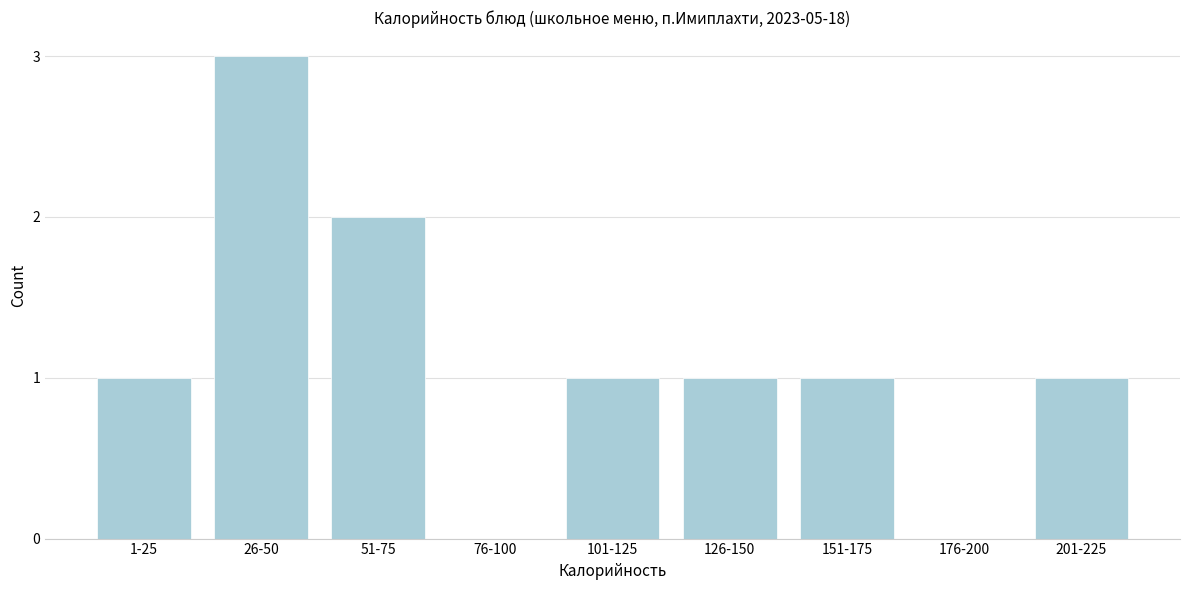

Reading left to right, extract all data points from this chart.

1-25=1	26-50=3	51-75=2	76-100=0	101-125=1	126-150=1	151-175=1	176-200=0	201-225=1